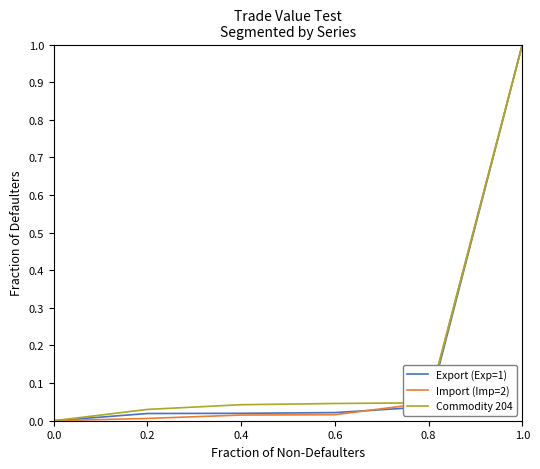

What is the greatest value displayed?

1.0